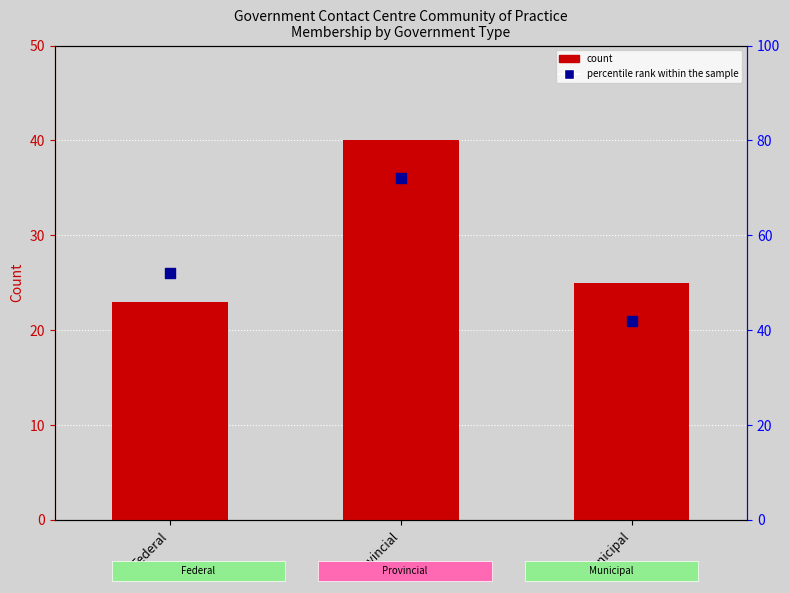

Which series has the largest Y range (max minus min)?

percentile rank within the sample